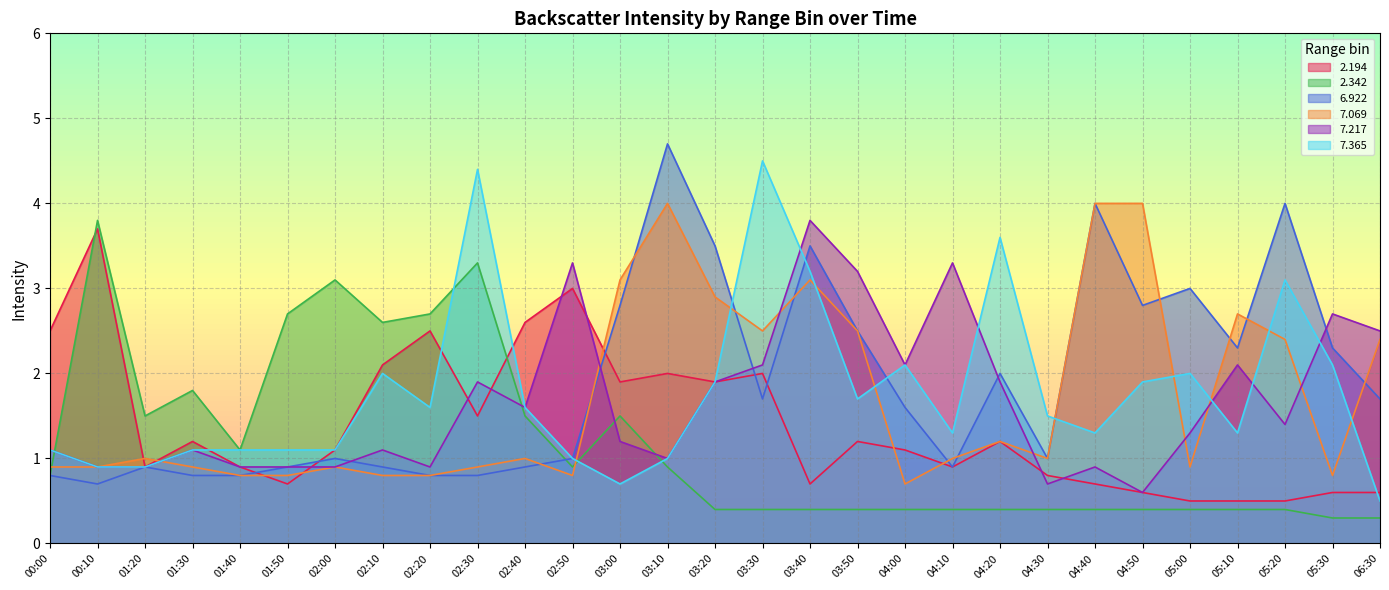

In   2.194, how many points are lower than both neighbors (excluding endpoints)?

7